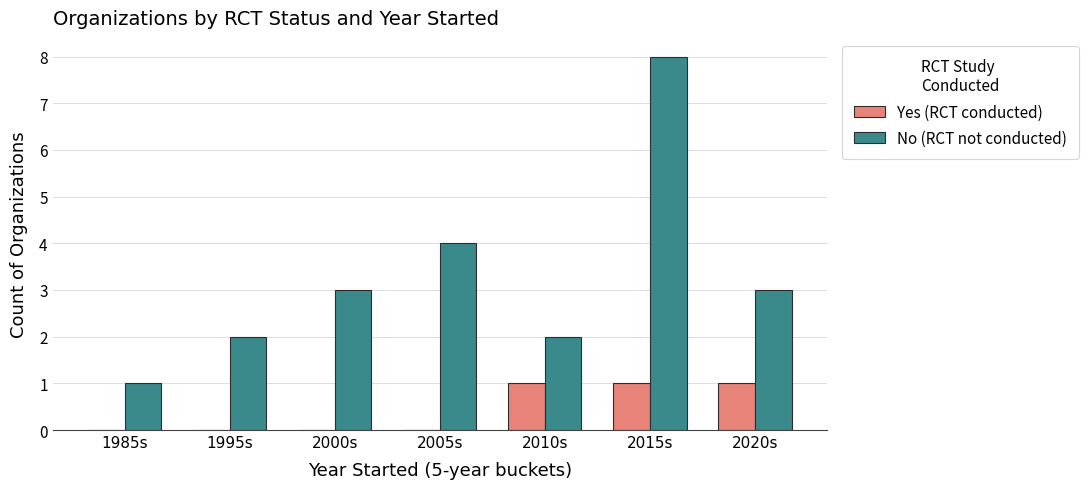

What are all the series names shown in the legend?

Yes (RCT conducted), No (RCT not conducted)